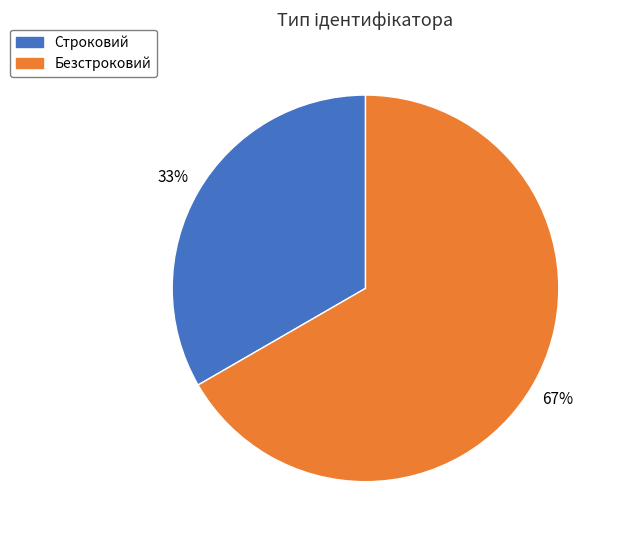

How many slices are in this pie chart?

2